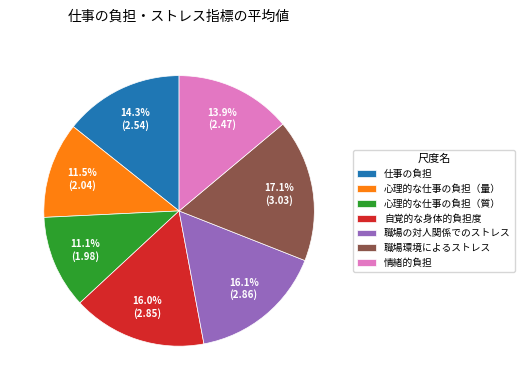

What is the largest slice in the pie chart?

職場環境によるストレス